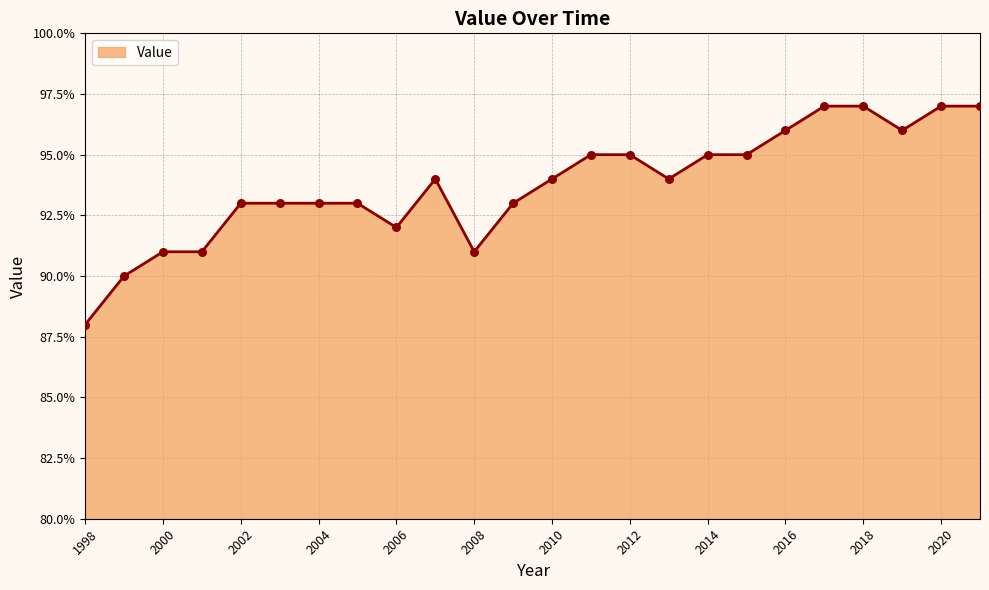

What is the difference between the maximum and minimum values?

9